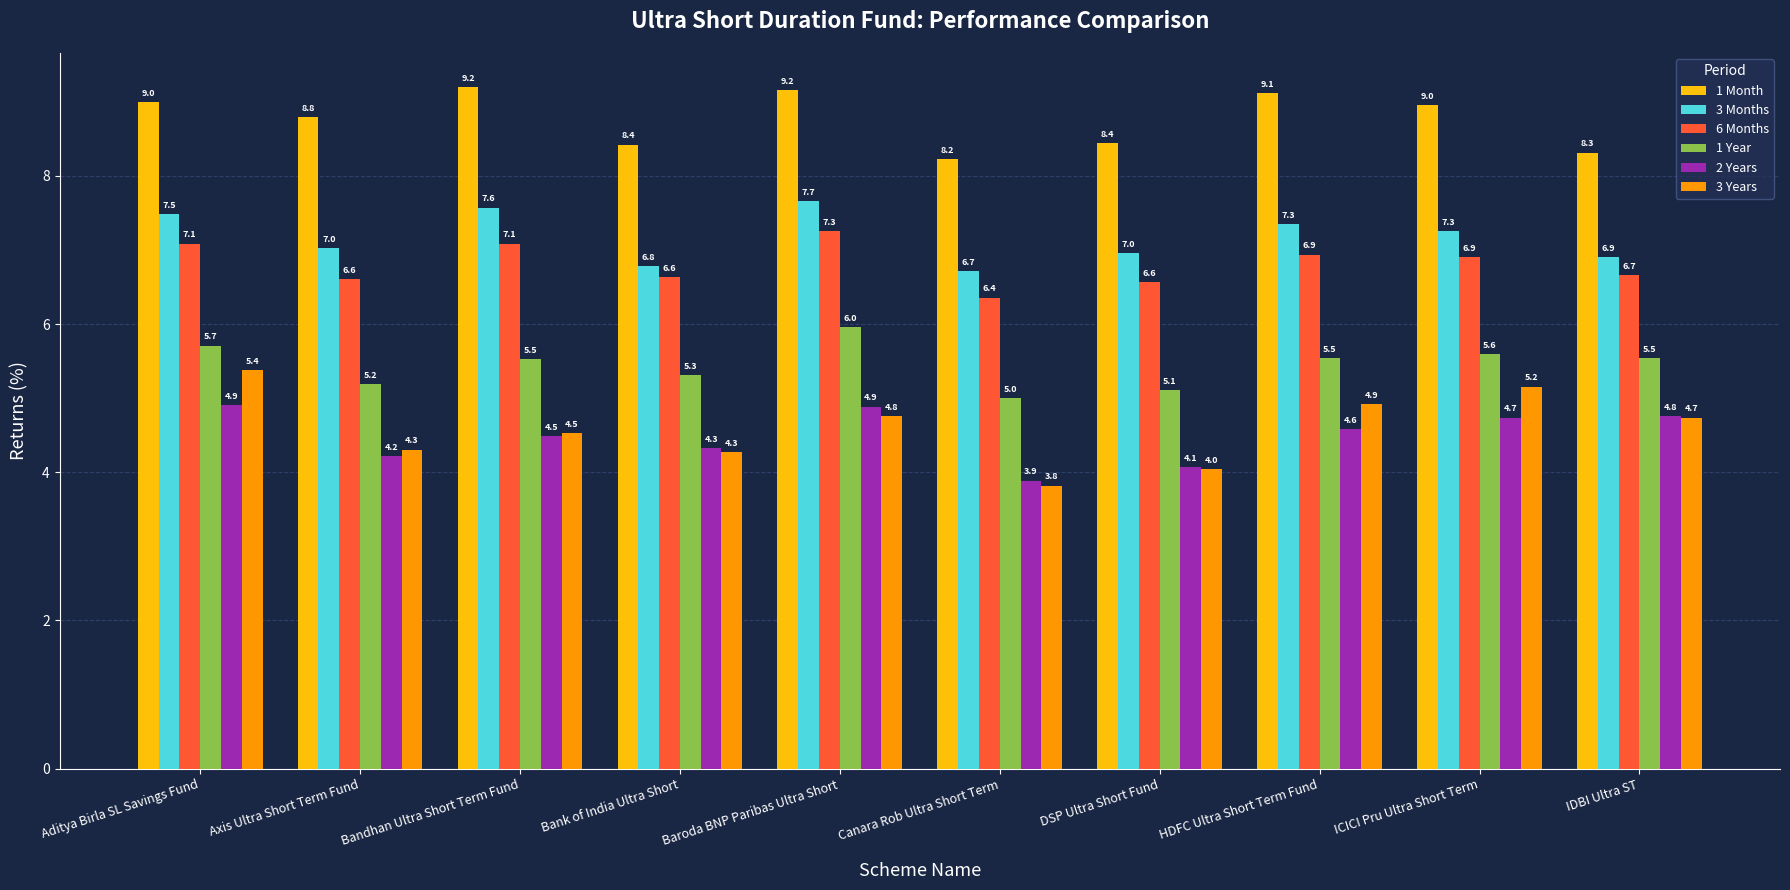

Reading left to right, transcribe all the data shown in this chart.

1 Month: 9.0	8.8	9.2	8.4	9.2	8.2	8.4	9.1	9.0	8.3
3 Months: 7.5	7.0	7.6	6.8	7.7	6.7	7.0	7.3	7.3	6.9
6 Months: 7.1	6.6	7.1	6.6	7.3	6.4	6.6	6.9	6.9	6.7
1 Year: 5.7	5.2	5.5	5.3	6.0	5.0	5.1	5.5	5.6	5.5
2 Years: 4.9	4.2	4.5	4.3	4.9	3.9	4.1	4.6	4.7	4.8
3 Years: 5.4	4.3	4.5	4.3	4.8	3.8	4.0	4.9	5.2	4.7